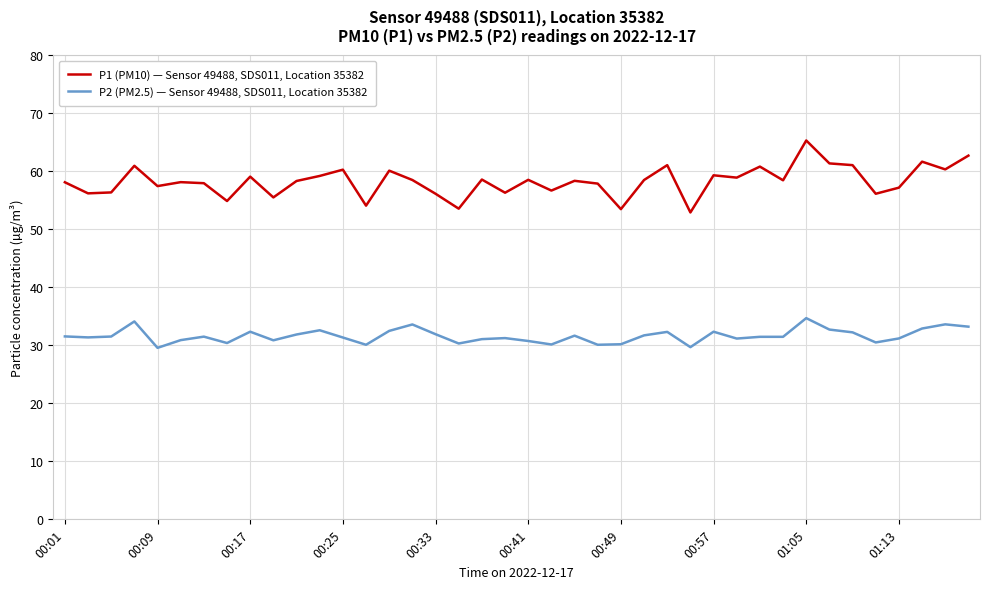

Which series has the largest range (max minus min)?

P1 (PM10) — Sensor 49488, SDS011, Location 35382